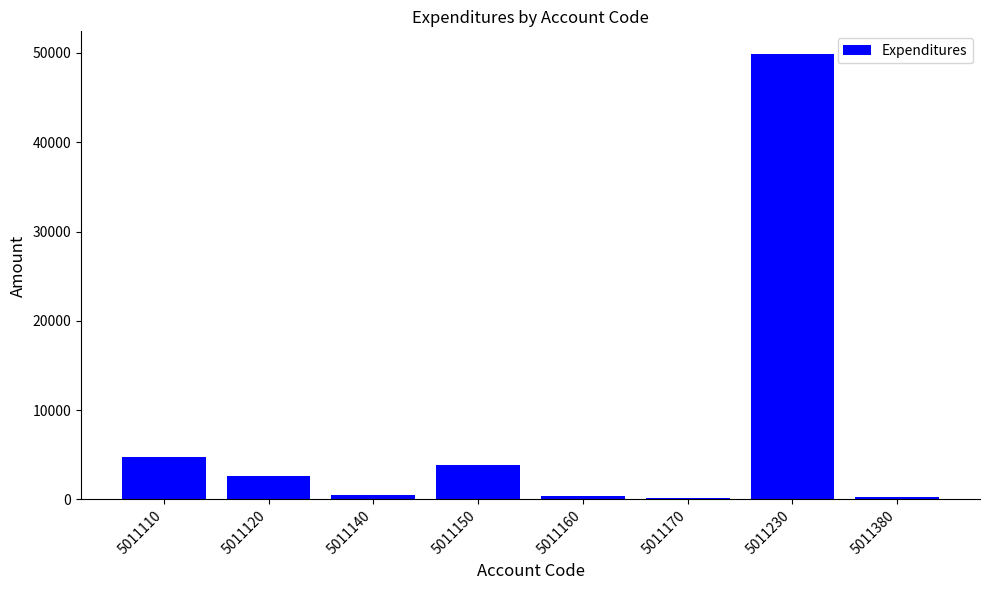

Between 5011150 and 5011110, which is larger?

5011110